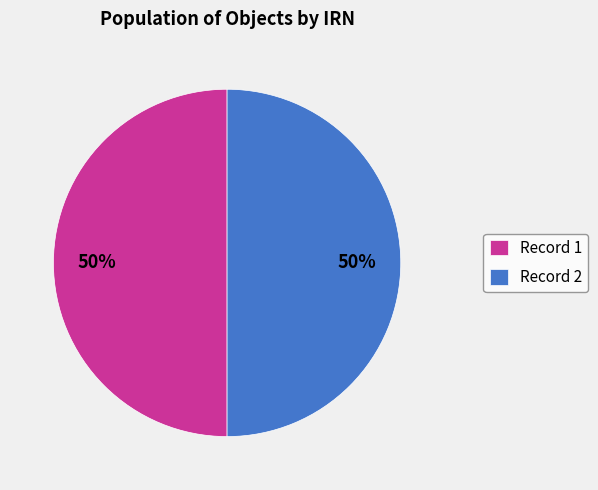

What is the ratio of the value at Record 1 to the value at Record 2?

1.0